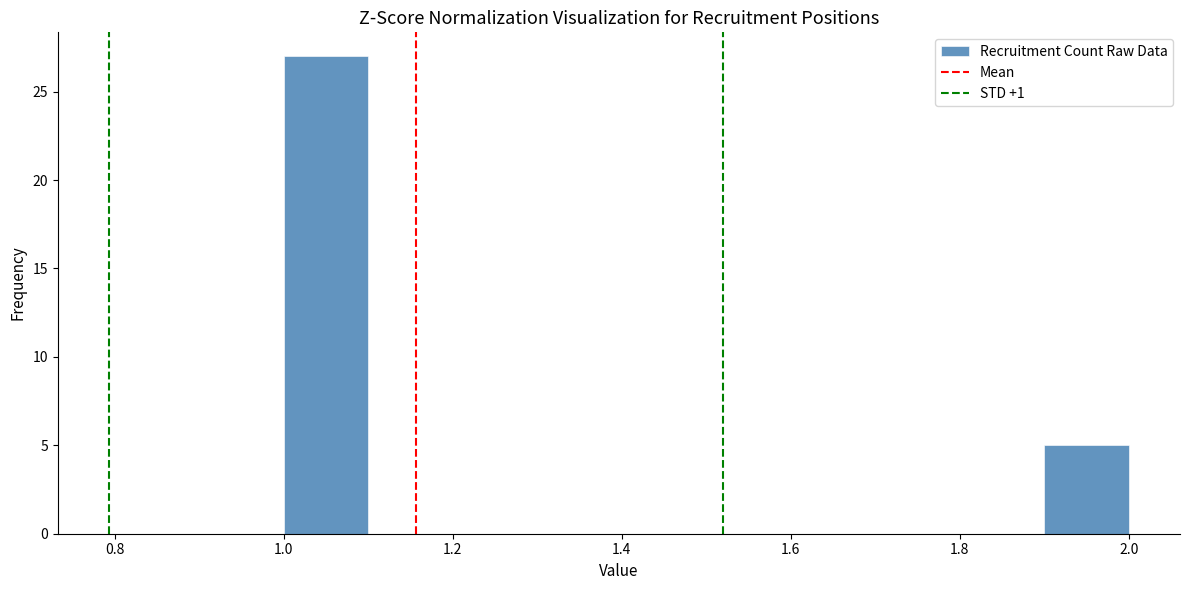

Reading left to right, transcribe this chart: for each bar, give the range it covers on the x-axis and its height. The values are not printed on the chart, so give them approximately, as read against the axis.

1.0 to 1.1: 27
1.1 to 1.2: 0
1.2 to 1.3: 0
1.3 to 1.4: 0
1.4 to 1.5: 0
1.5 to 1.6: 0
1.6 to 1.7: 0
1.7 to 1.8: 0
1.8 to 1.9: 0
1.9 to 2.0: 5